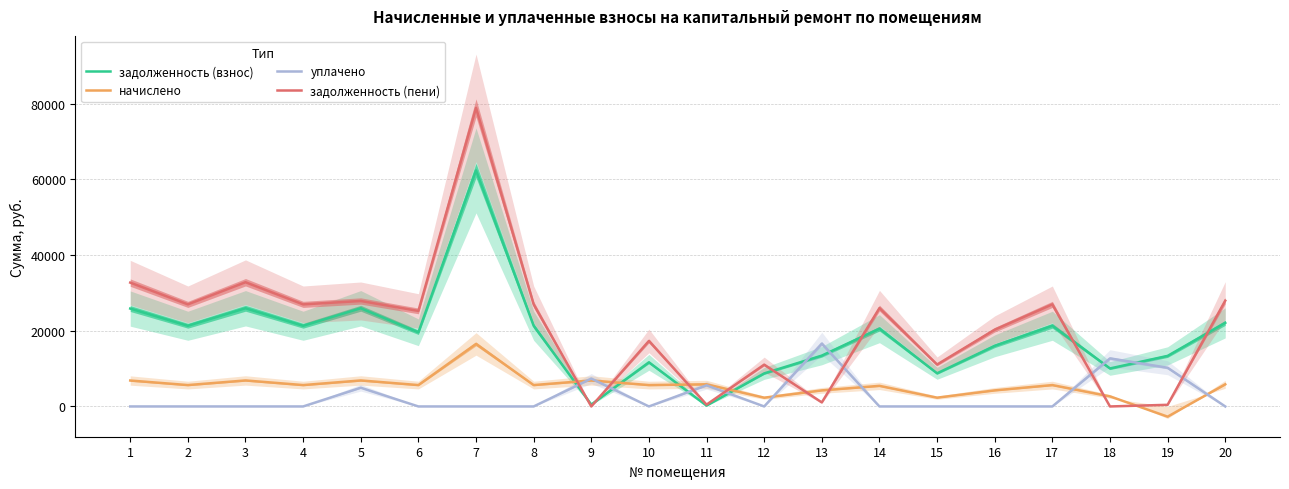

Count the number of categories in the chart.

20